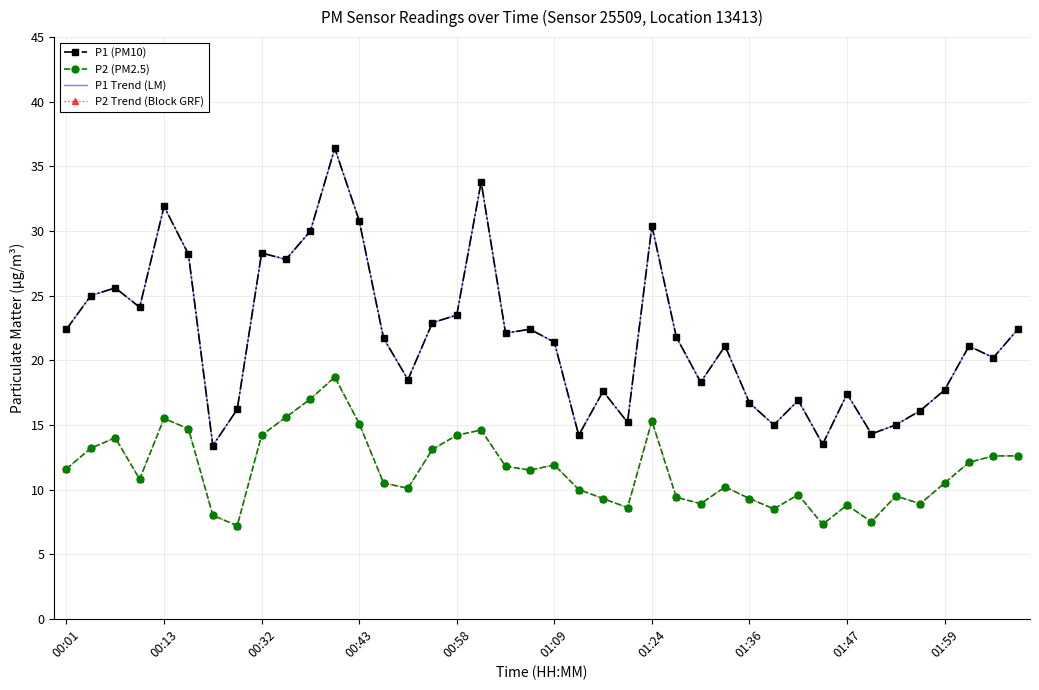

What is the lowest value of the P1 (PM10) series?

13.4